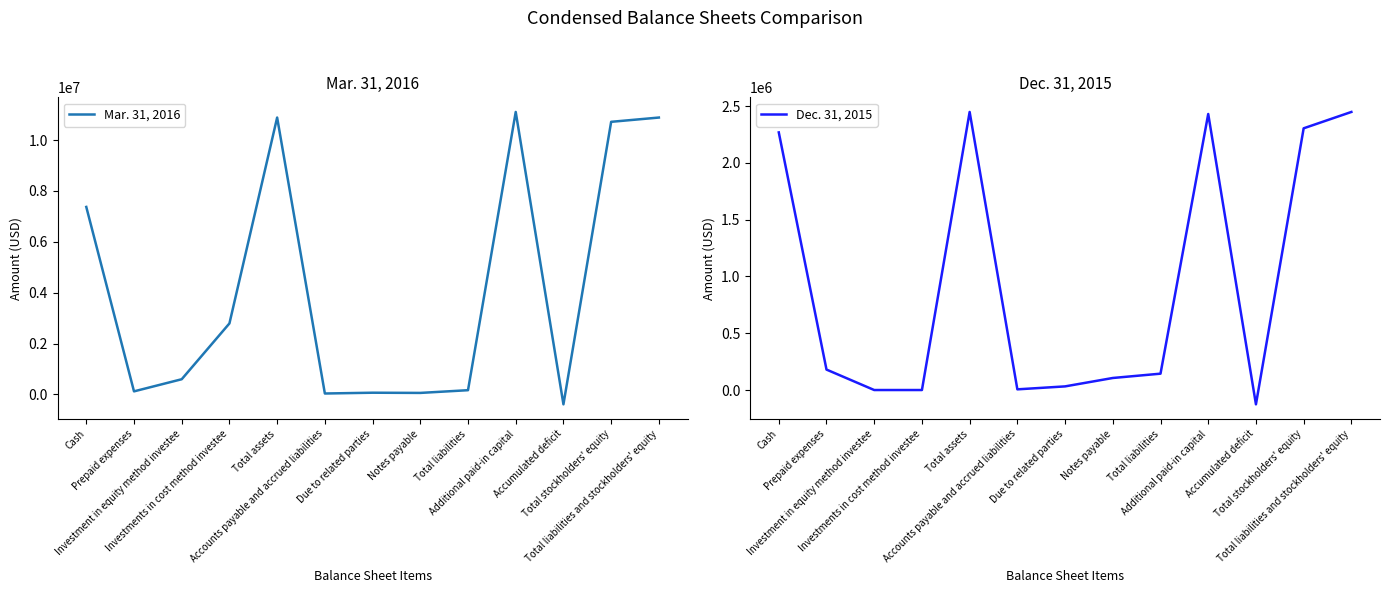

How many values in the Dec. 31, 2015 series exceed 144000?

6